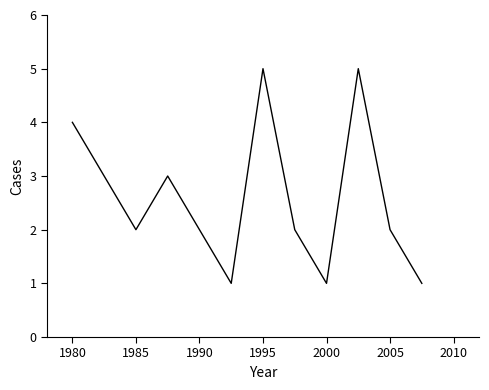

What is the greatest value displayed?

5